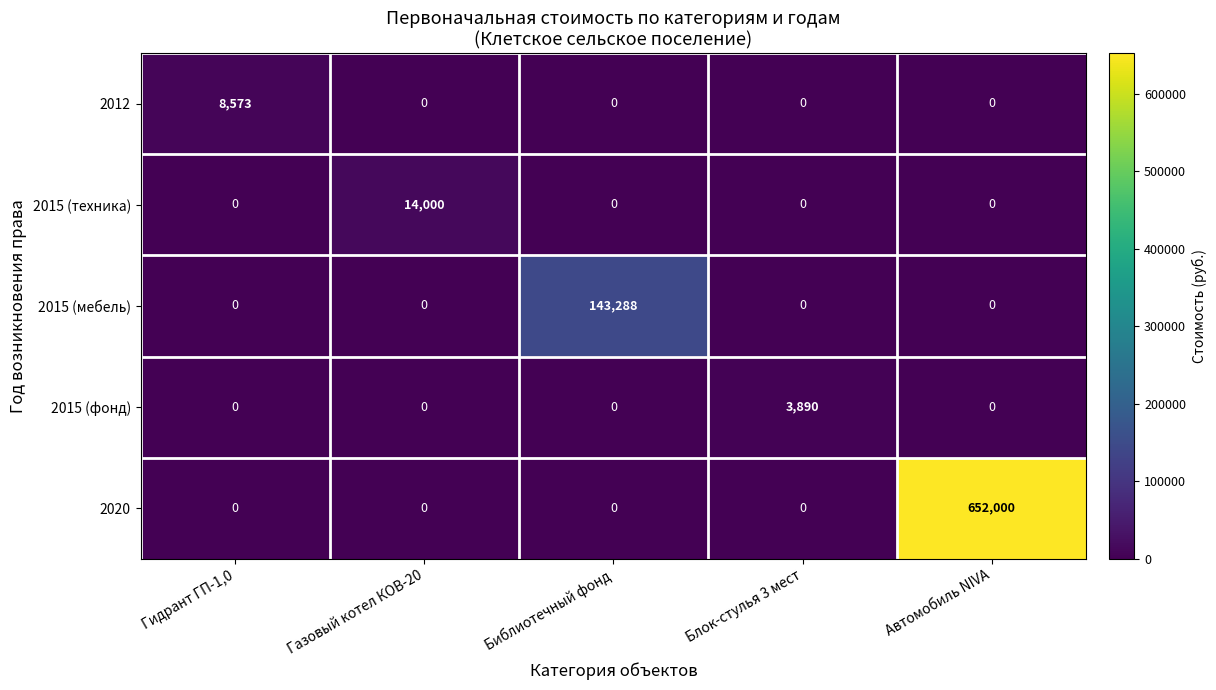

What is the difference between the 2015 (фонд) values at Блок-стулья 3 мест and Библиотечный фонд?

3890